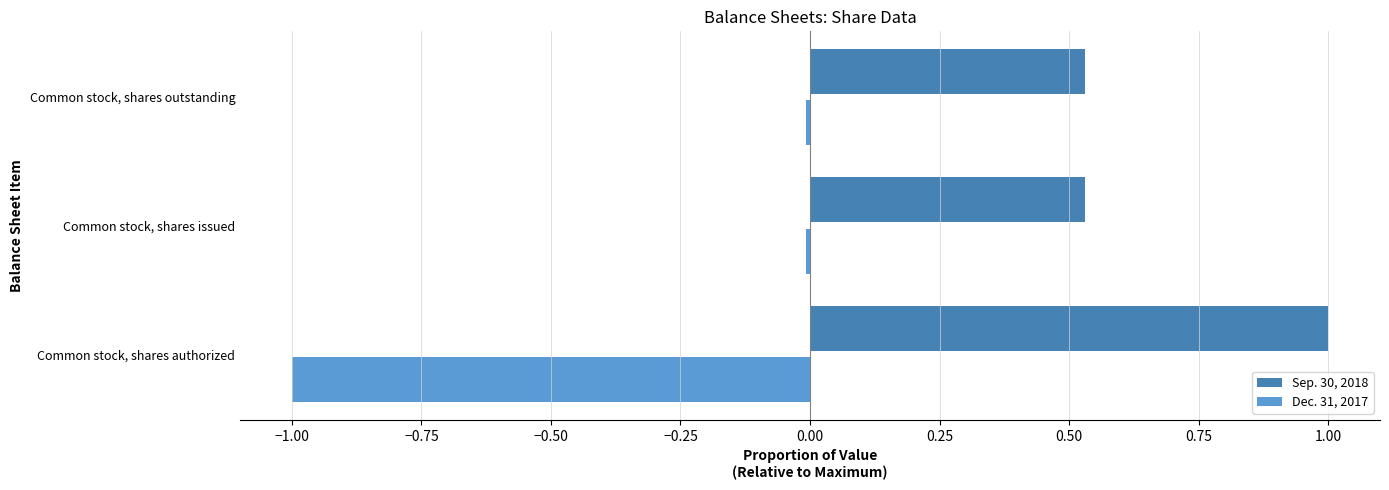

What is the difference between the highest and lowest values at Common stock, shares authorized?

2.0